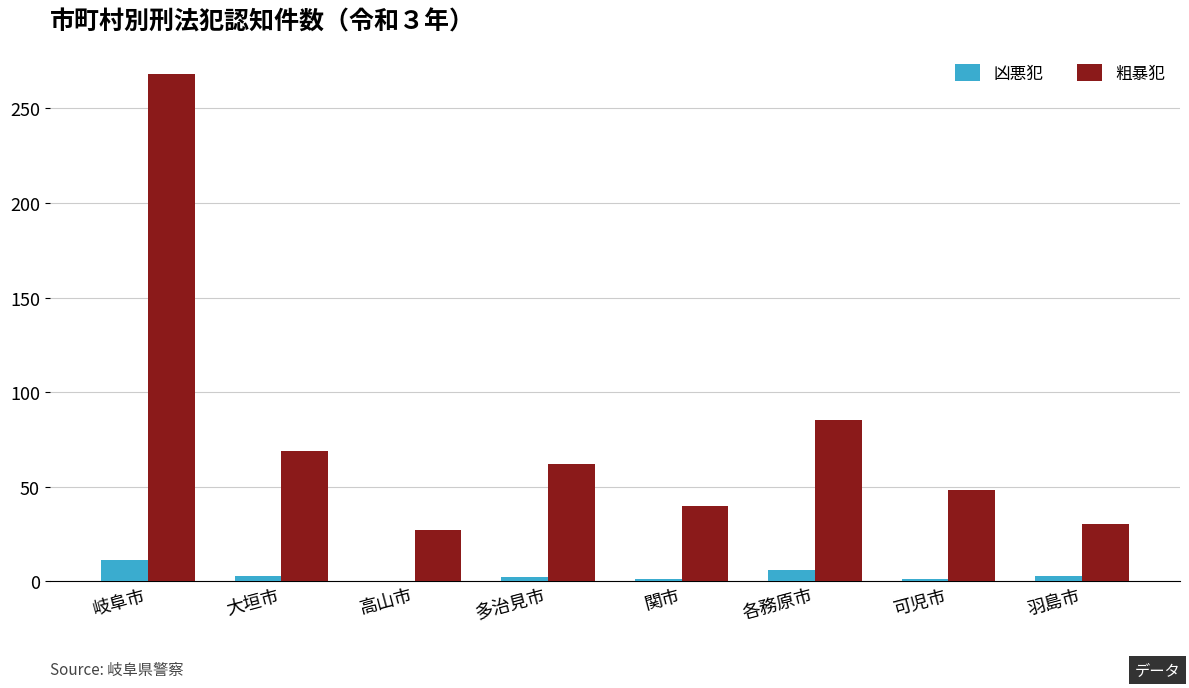

How many groups of bars are there?

8